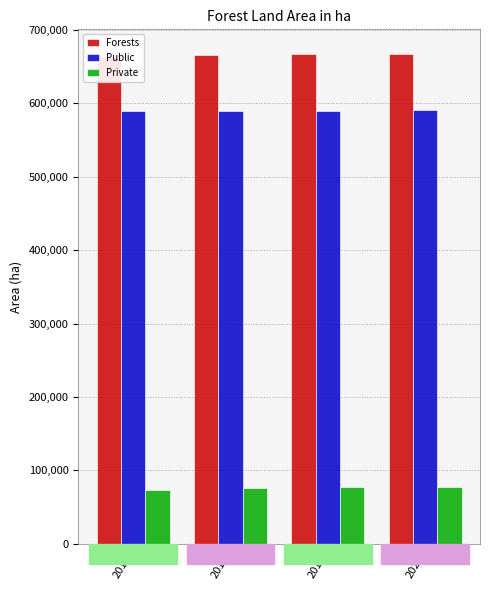

Reading right to left, extract all data points from this chart.

Forests: 667165	667065	665810	662728
Public: 590043	589835	589292	589105
Private: 77122	77229	76518	73623